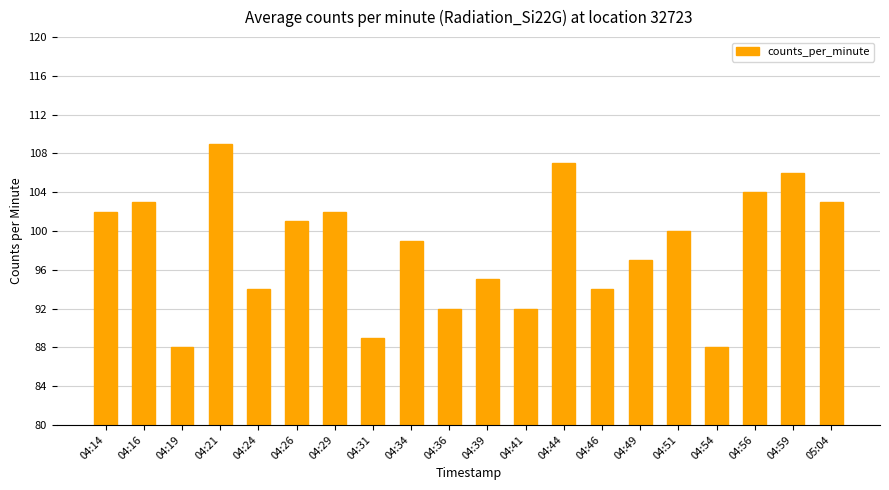

Reading left to right, extract all data points from this chart.

102	103	88	109	94	101	102	89	99	92	95	92	107	94	97	100	88	104	106	103